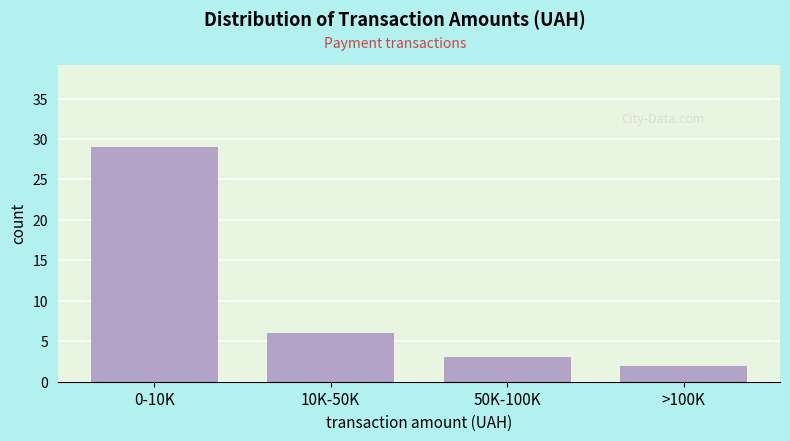

Reading left to right, transcribe all the data shown in this chart.

0-10K=29	10K-50K=6	50K-100K=3	>100K=2